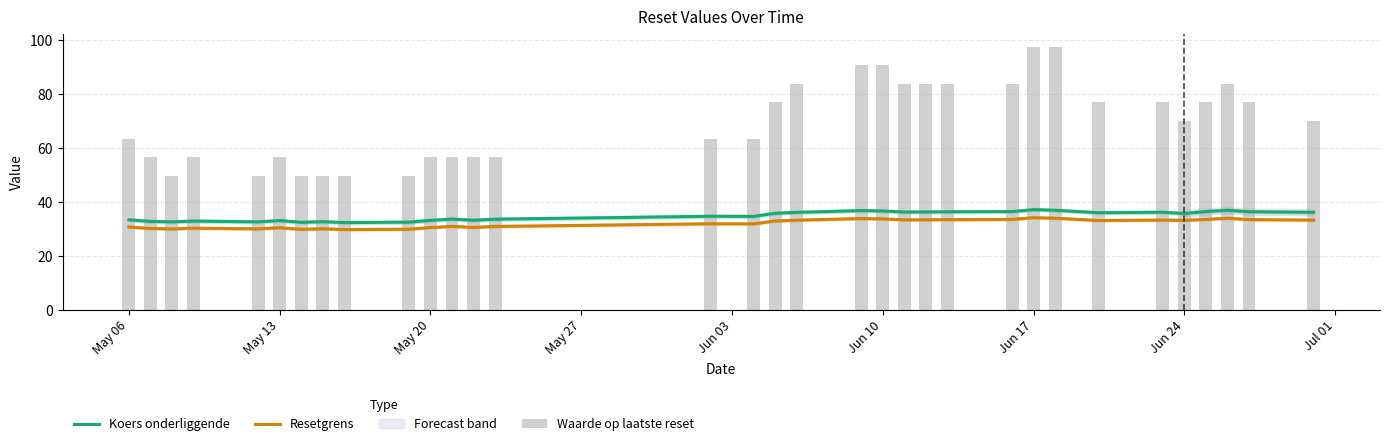

What is the difference between the second highest and second lowest values in the Resetgrens series?

4.1